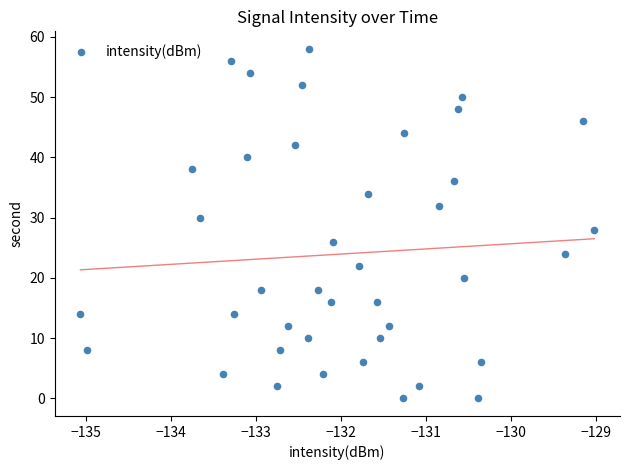

What is the range of Y values (max minus min)?

58